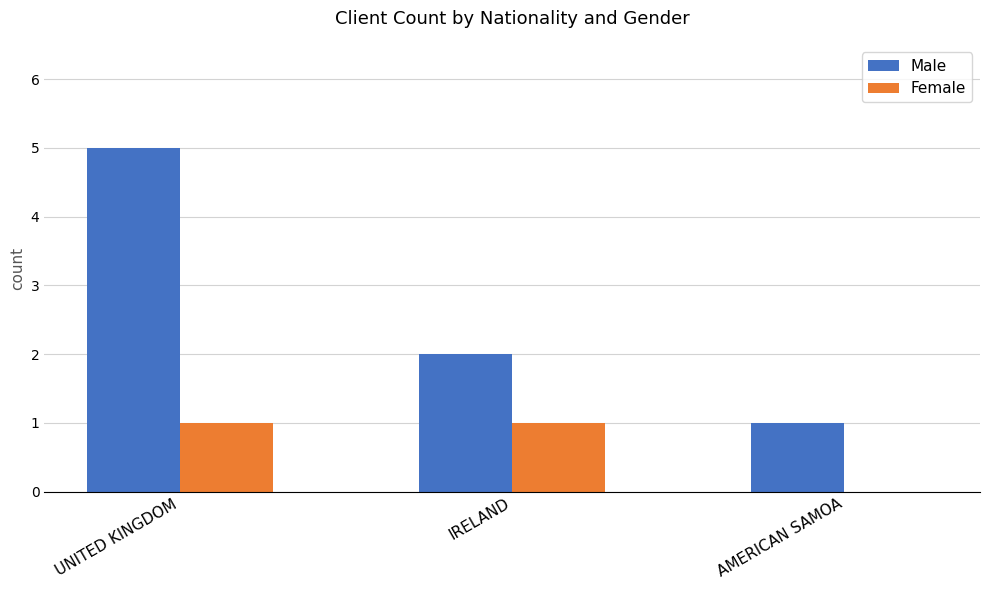

Which series has the widest spread of values?

Male